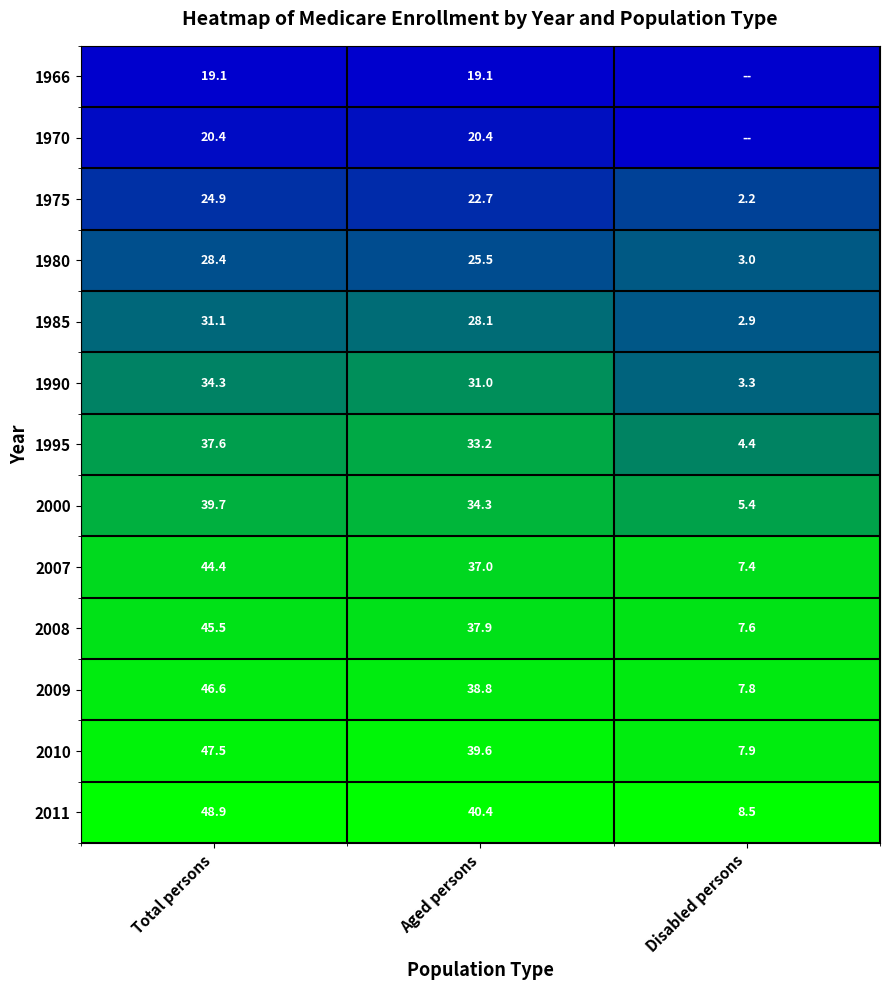

The 2000 series shows 9.1 at Disabled persons. True or false?

False